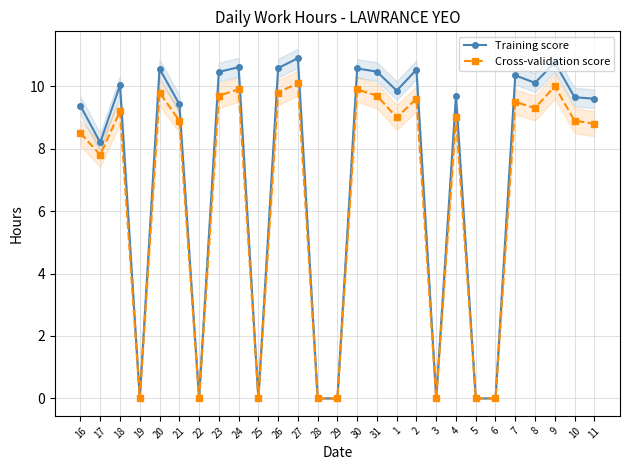

True or false: Cross-validation score and Training score cross at least once.

False